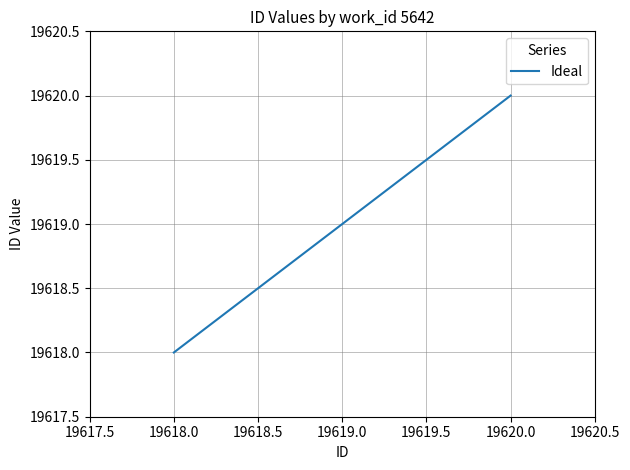

Reading left to right, list all the values displayed in this chart.

19618	19619	19620